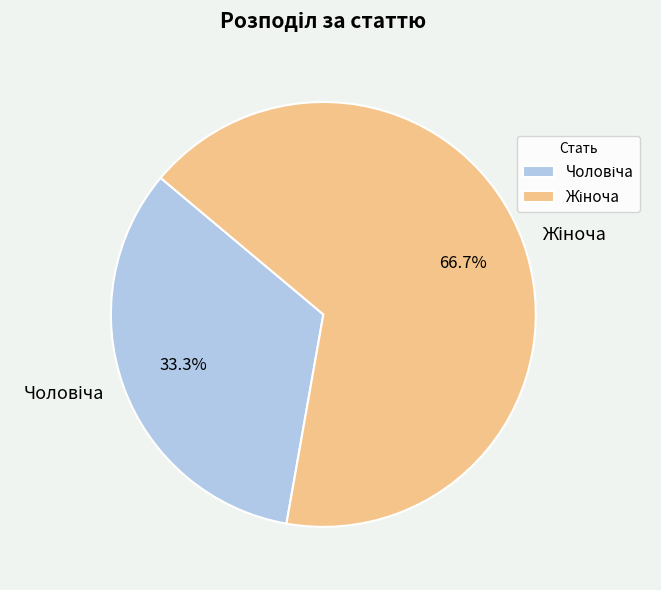

Is there a majority slice in this chart?

Yes